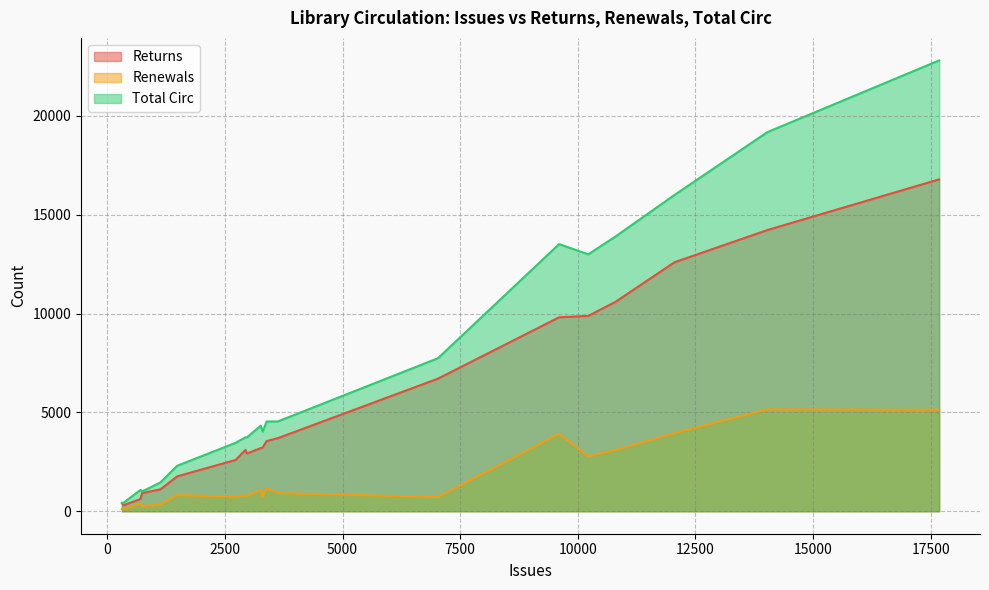

True or false: Renewals has more than 2 interior local peaks.

True